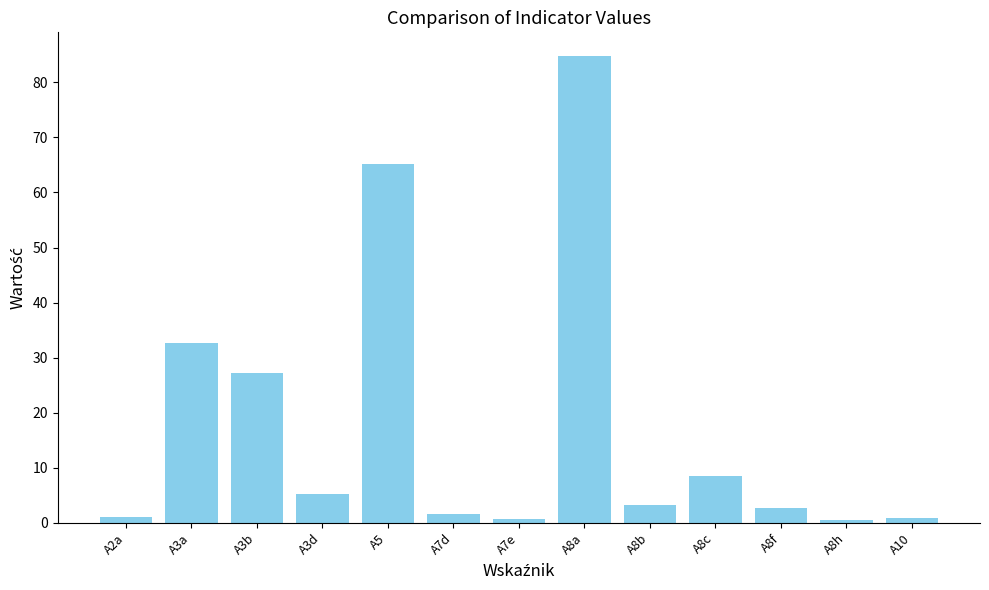

Which category has the highest value across all series?

A8a